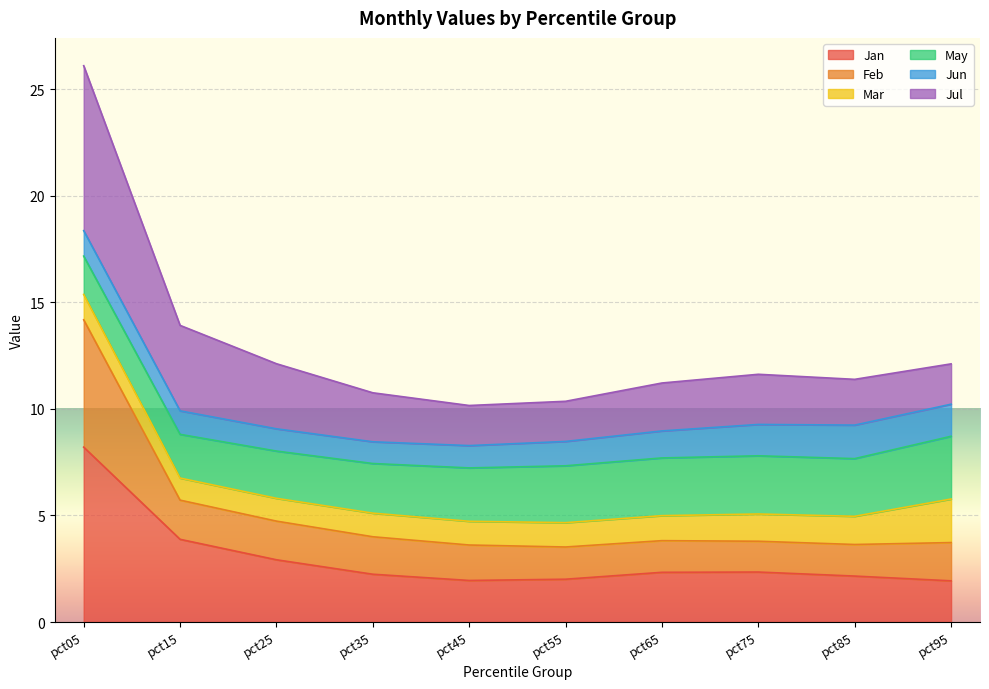

What value does the Jan series have at pct75?

2.3